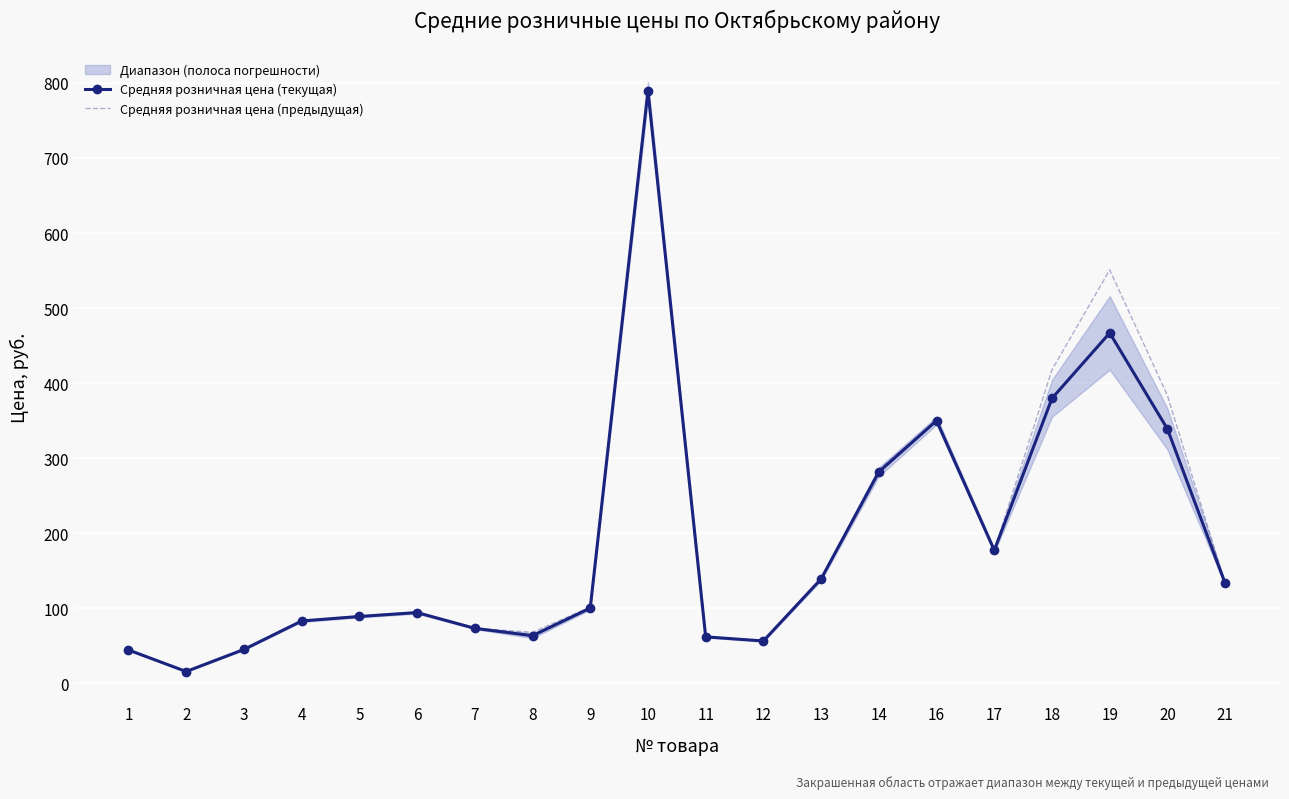

Reading left to right, what are all the values shown in this chart?

Средняя розничная цена (текущая): 1=44.4	2=15.6	3=45.0	4=83.0	5=89.0	6=94.2	7=73.2	8=63.4	9=100.2	10=789.7	11=61.8	12=56.3	13=139.0	14=281.6	16=350.0	17=177.1	18=379.7	19=466.9	20=338.8	21=133.0
Средняя розничная цена (предыдущая): 1=44.4	2=15.8	3=45.0	4=83.0	5=89.0	6=94.2	7=73.2	8=67.9	9=101.3	10=789.7	11=61.8	12=56.3	13=138.6	14=284.8	16=350.0	17=177.1	18=417.7	19=550.9	20=383.4	21=133.0